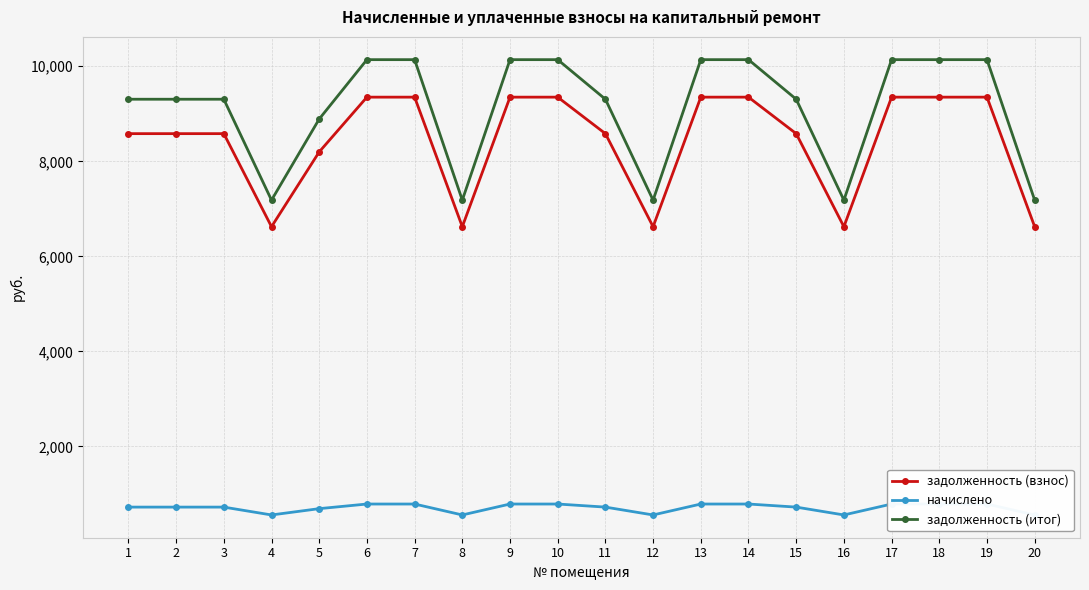

At which category does the chart reach its minimum across all series?

4